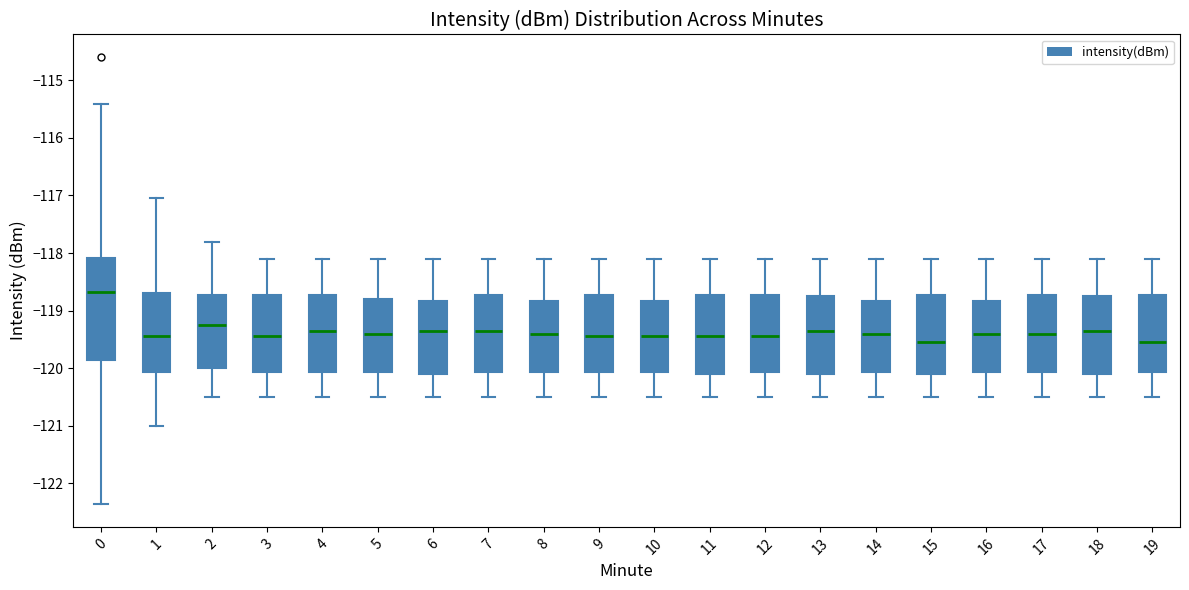

Reading left to right, read every box against the y-axis: the position of its median line, the range the box covers, and the ends of its whiskers. The values are not printed on the chart, so give them approximately, as read against the axis.

0: median -118.7, box -119.9 to -118.1, whiskers -122.4 to -115.4
1: median -119.4, box -120.1 to -118.7, whiskers -121.0 to -117.0
2: median -119.2, box -120.0 to -118.7, whiskers -120.5 to -117.8
3: median -119.4, box -120.1 to -118.7, whiskers -120.5 to -118.1
4: median -119.3, box -120.1 to -118.7, whiskers -120.5 to -118.1
5: median -119.4, box -120.1 to -118.8, whiskers -120.5 to -118.1
6: median -119.3, box -120.1 to -118.8, whiskers -120.5 to -118.1
7: median -119.3, box -120.1 to -118.7, whiskers -120.5 to -118.1
8: median -119.4, box -120.1 to -118.8, whiskers -120.5 to -118.1
9: median -119.4, box -120.1 to -118.7, whiskers -120.5 to -118.1
10: median -119.4, box -120.1 to -118.8, whiskers -120.5 to -118.1
11: median -119.4, box -120.1 to -118.7, whiskers -120.5 to -118.1
12: median -119.4, box -120.1 to -118.7, whiskers -120.5 to -118.1
13: median -119.3, box -120.1 to -118.7, whiskers -120.5 to -118.1
14: median -119.4, box -120.1 to -118.8, whiskers -120.5 to -118.1
15: median -119.5, box -120.1 to -118.7, whiskers -120.5 to -118.1
16: median -119.4, box -120.1 to -118.8, whiskers -120.5 to -118.1
17: median -119.4, box -120.1 to -118.7, whiskers -120.5 to -118.1
18: median -119.3, box -120.1 to -118.7, whiskers -120.5 to -118.1
19: median -119.5, box -120.1 to -118.7, whiskers -120.5 to -118.1